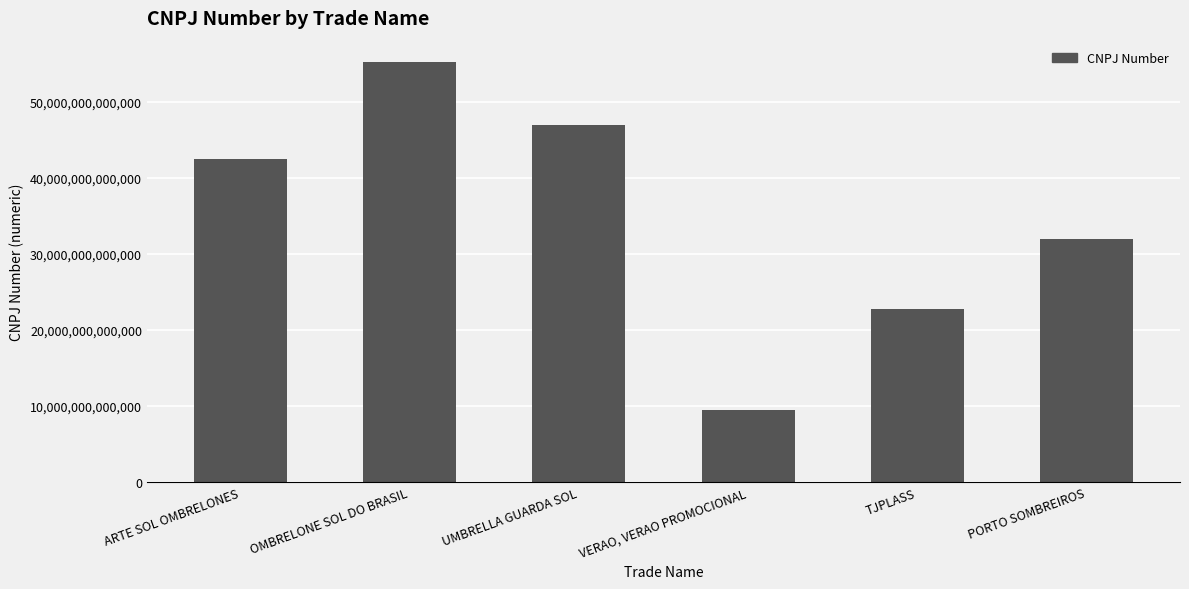

What is the label of the 2nd bar from the left?

OMBRELONE SOL DO BRASIL